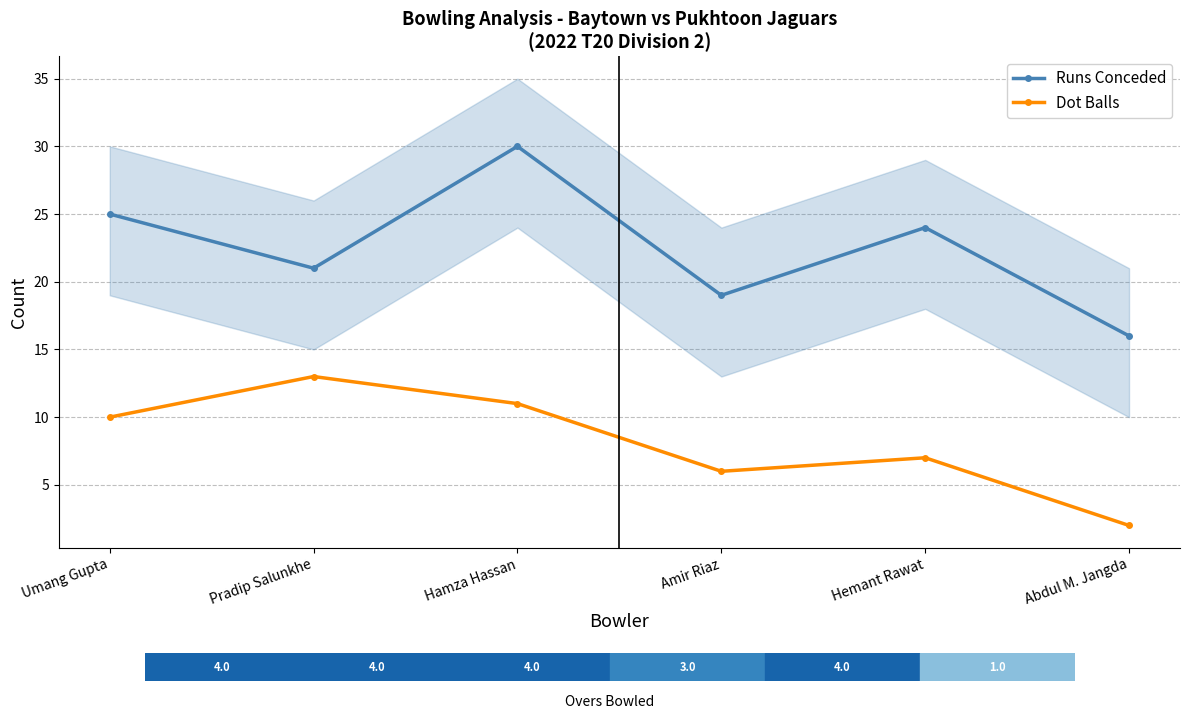

Between Umang Gupta and Hamza Hassan, which series saw the biggest shift?

Runs Conceded